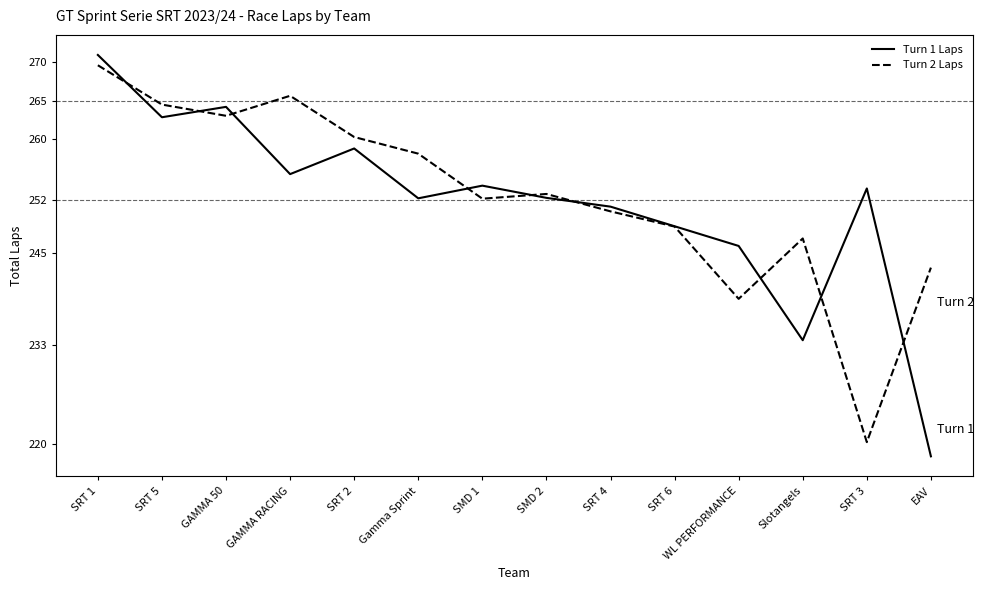

Which series ends up on top after the final intersection of Turn 2 Laps and Turn 1 Laps?

Turn 2 Laps